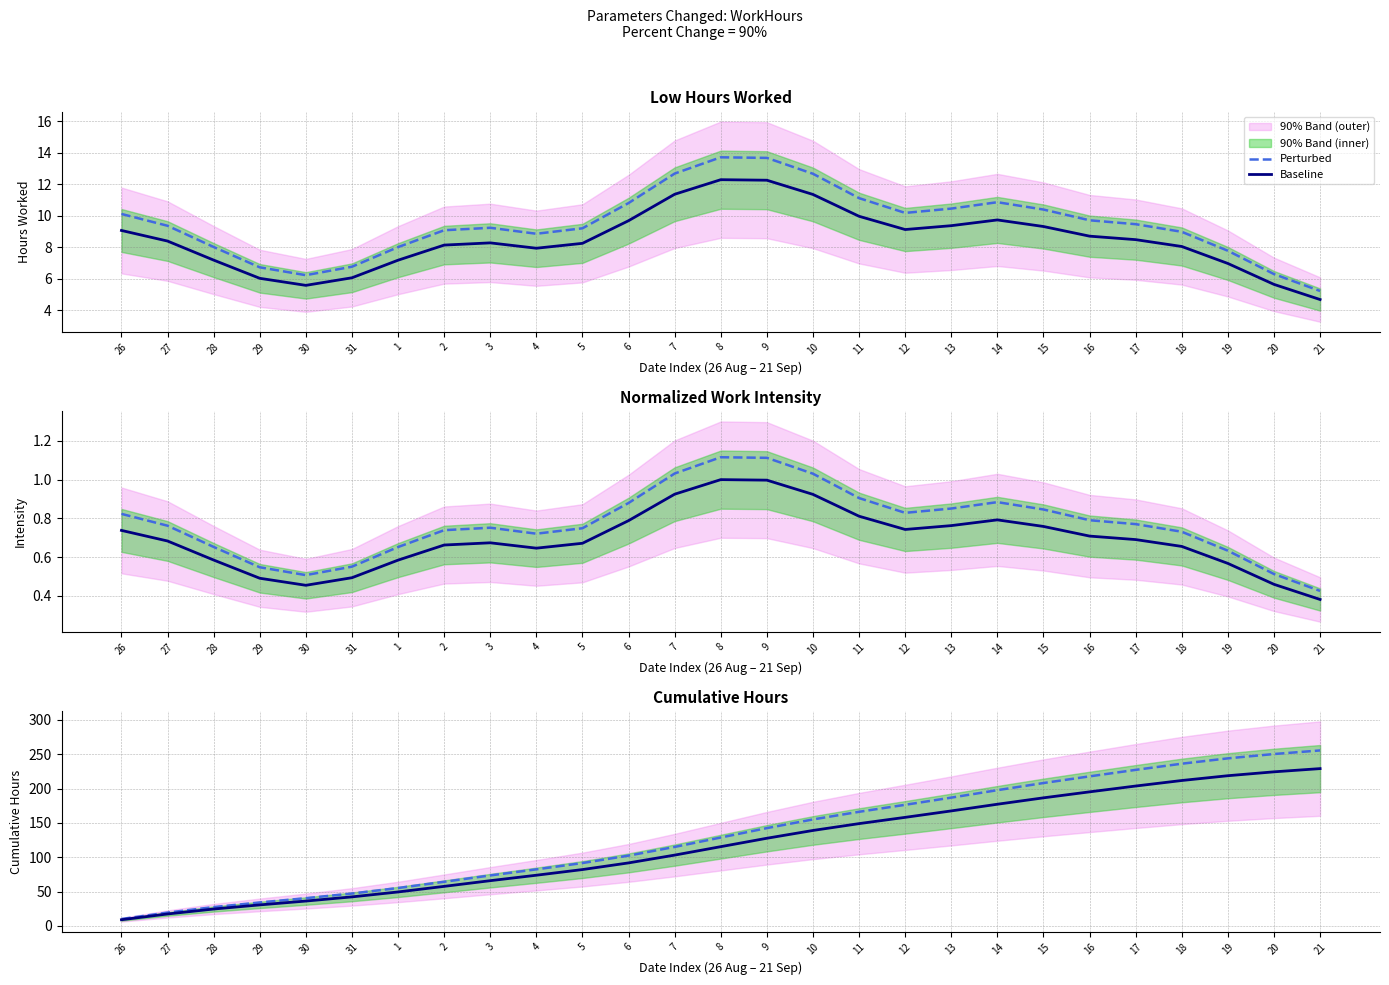

Reading right to left, what are all the values shown in this chart?

Perturbed: 255.5	250.3	244.0	236.2	227.3	217.8	208.1	197.7	186.8	176.4	166.2	155.1	142.4	128.8	115.1	102.4	91.6	82.4	73.5	64.3	55.2	47.2	40.5	34.2	27.5	19.5	10.1
Baseline: 229.1	224.4	218.8	211.8	203.7	195.2	186.5	177.2	167.5	158.1	149.0	139.0	127.7	115.4	103.2	91.8	82.1	73.9	65.9	57.6	49.5	42.3	36.3	30.7	24.6	17.5	9.1